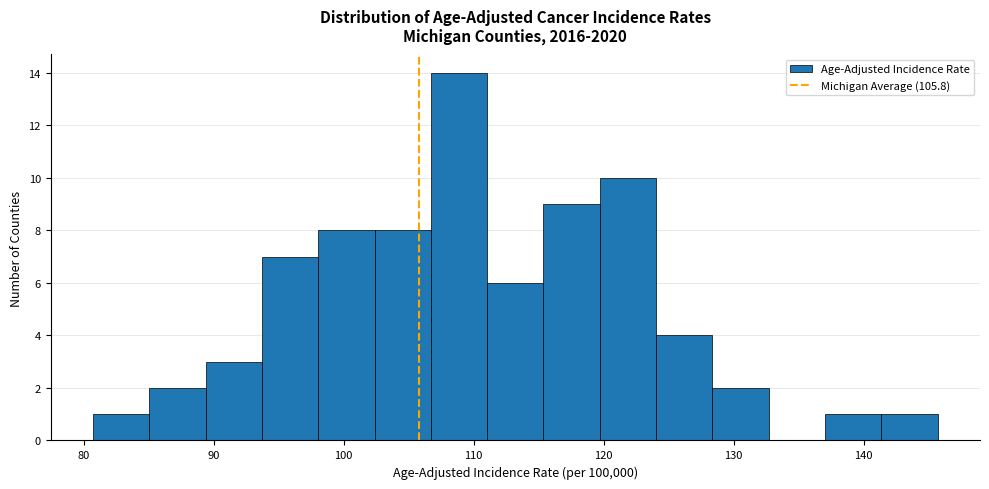

Reading left to right, transcribe this chart: for each bar, give the range it covers on the x-axis and its height. Neither the bar edges nor the heights are printed on the chart, so give them approximately, as read against the axes.

81 to 85: 1
85 to 89: 2
89 to 94: 3
94 to 98: 7
98 to 102: 8
102 to 107: 8
107 to 111: 14
111 to 115: 6
115 to 120: 9
120 to 124: 10
124 to 128: 4
128 to 133: 2
133 to 137: 0
137 to 141: 1
141 to 146: 1